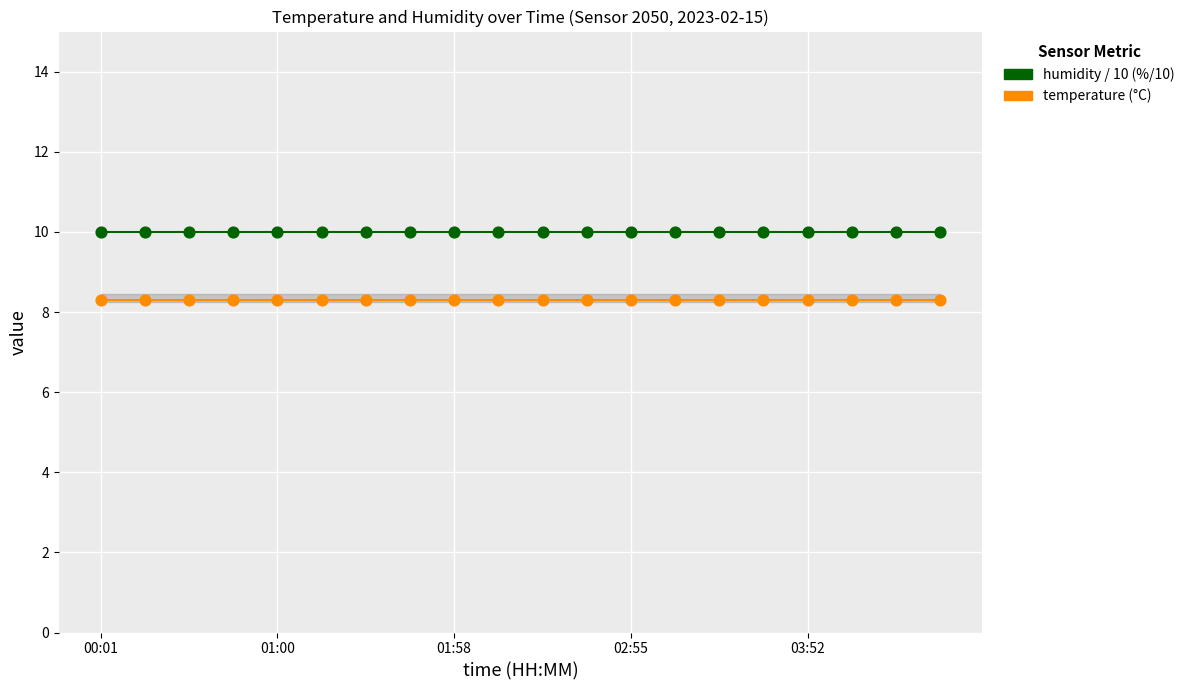

Which series has the largest Y range (max minus min)?

temperature (°C)